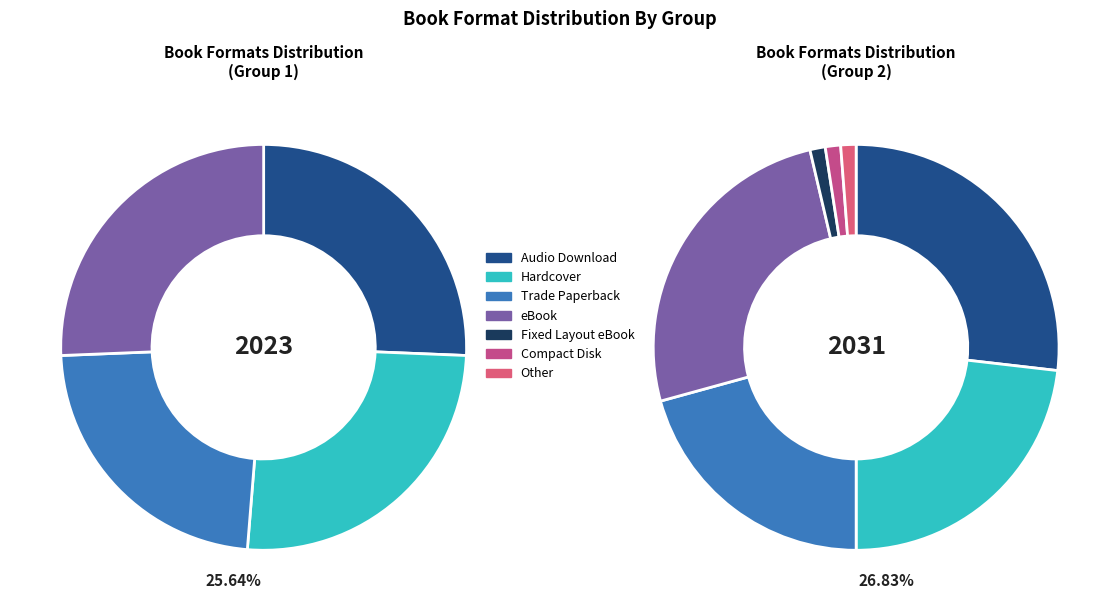

How many segments does this pie chart have?

7